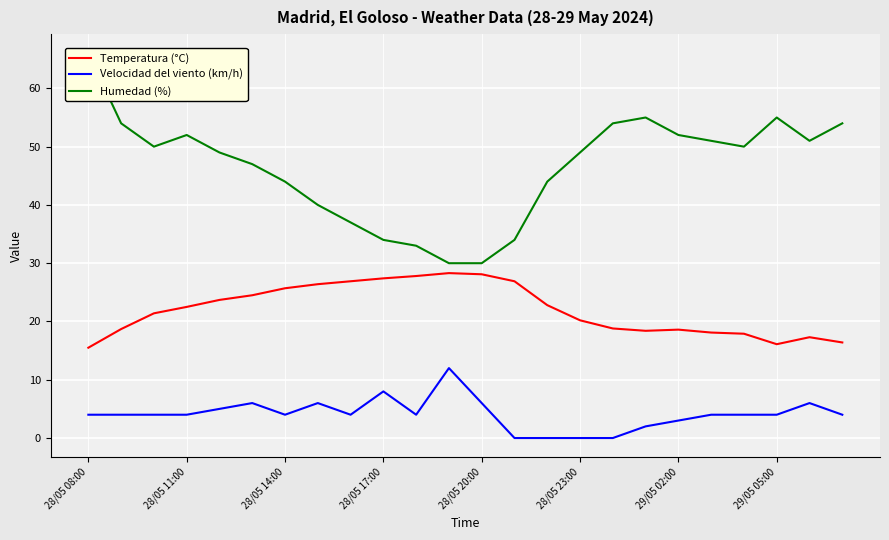

How many interior local peaks does the Temperatura (°C) series have?

3